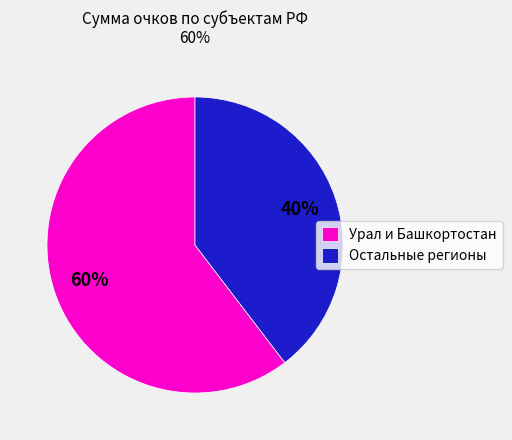

Which slice is the largest?

Урал и Башкортостан